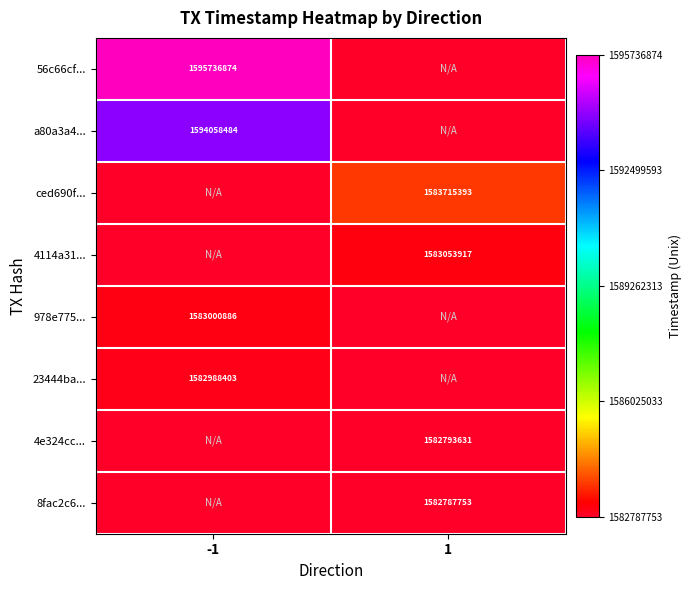

True or false: 4e324cc... has a value of 1582793631 at 1.

True